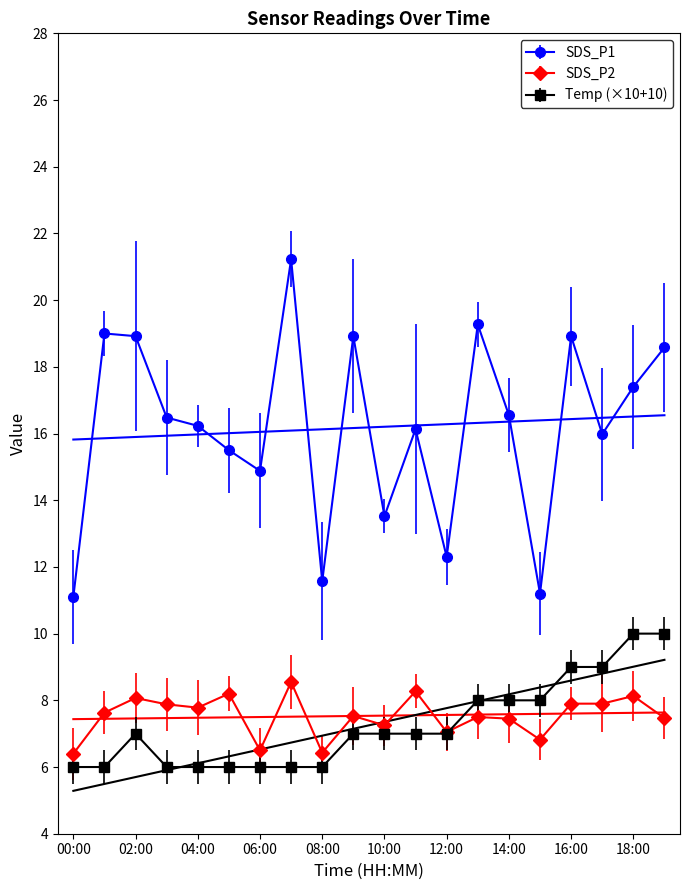

Which series has the largest range (max minus min)?

SDS_P1